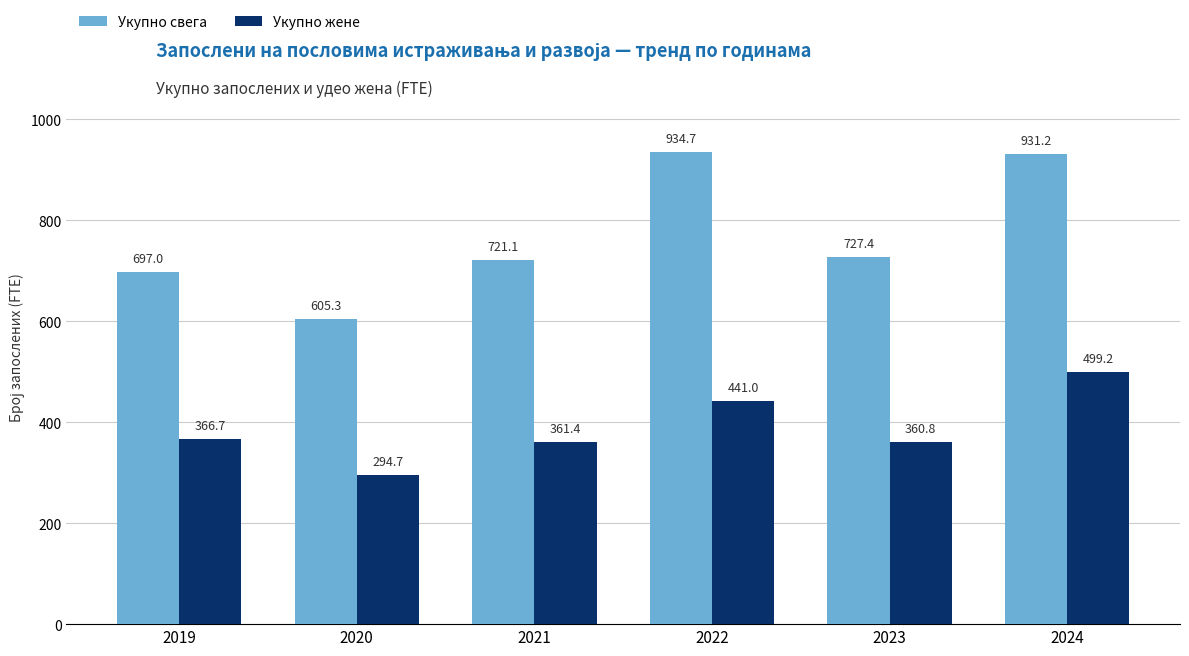

At which category is the sum across all series the highest?

2024